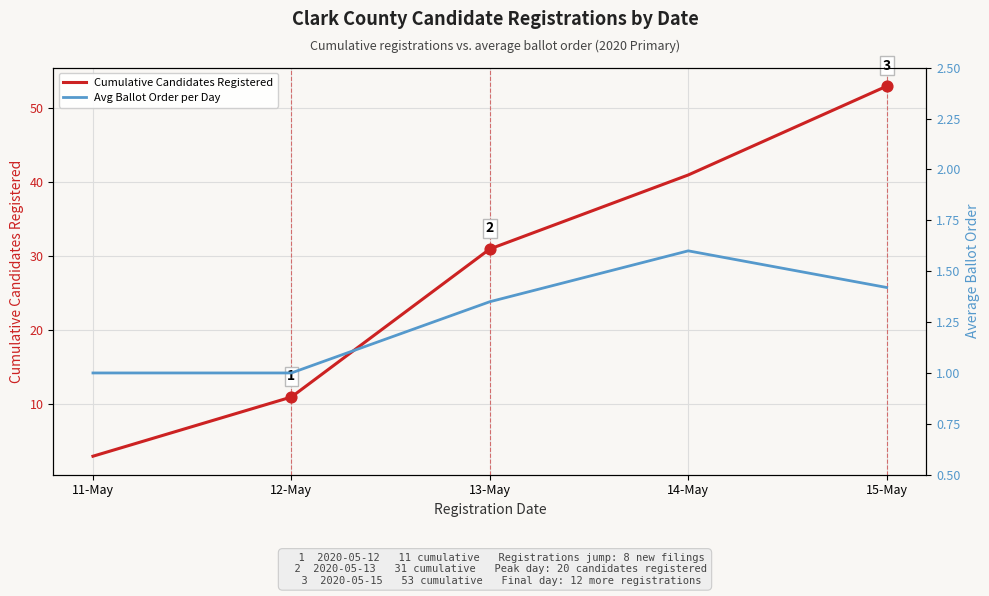

Is the value of Cumulative Candidates Registered at 13-May greater than the value of Avg Ballot Order per Day at 12-May?

Yes